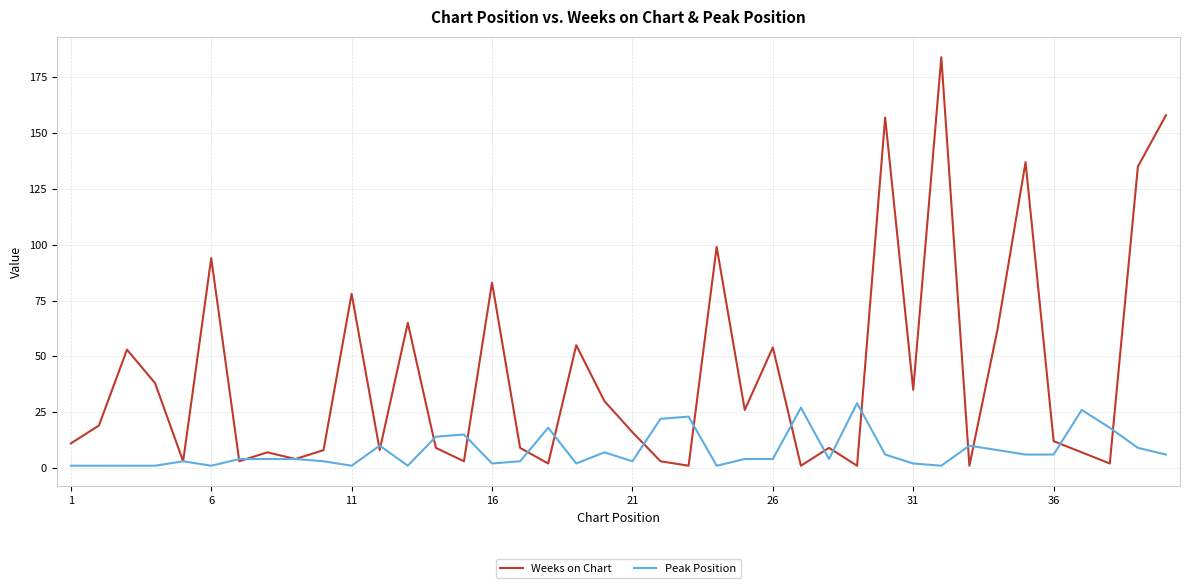

List the series in order of their overall mean, highest first.

Weeks on Chart, Peak Position